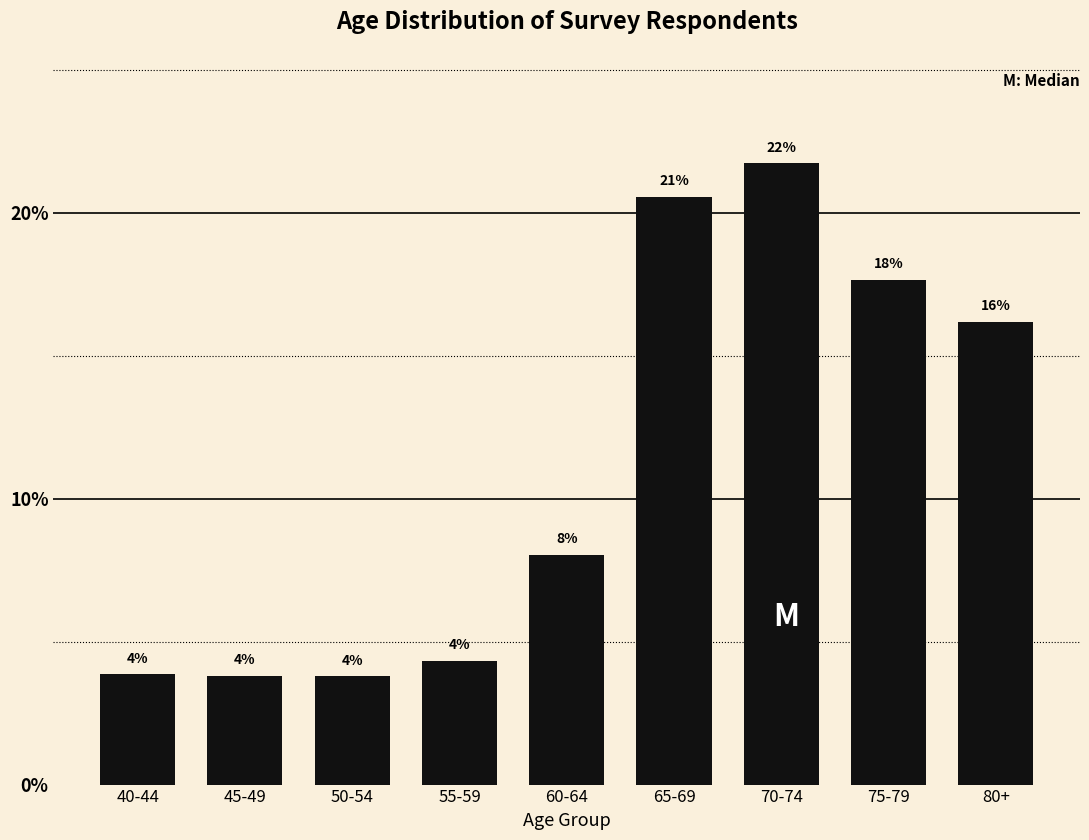

How many bars are there in total?

9